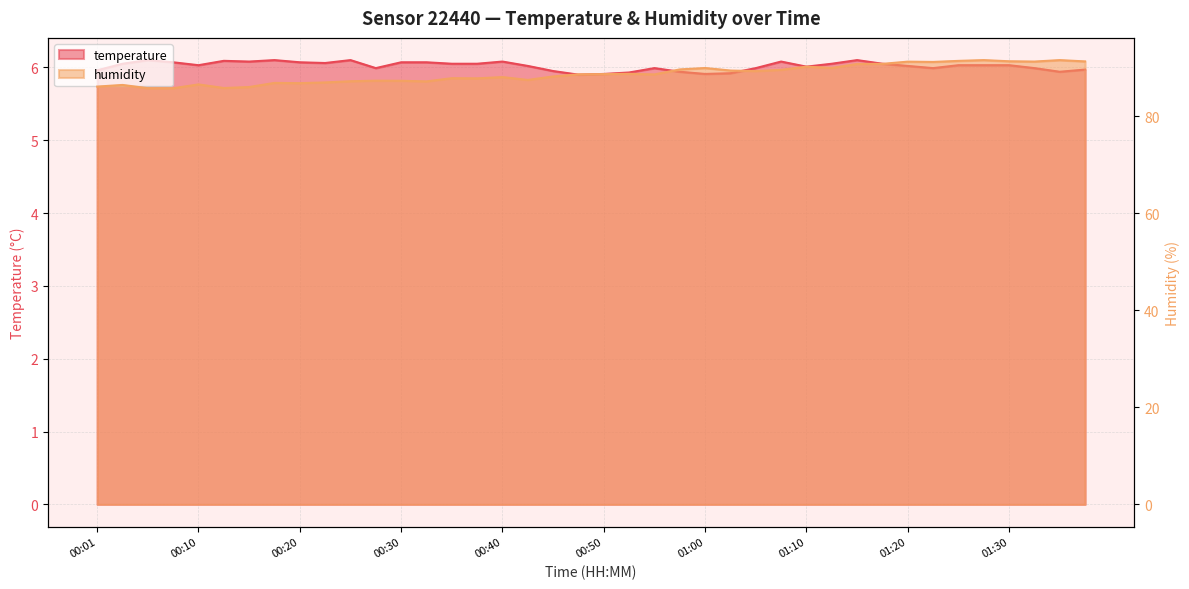

What is the sum of all temperature values?

240.8